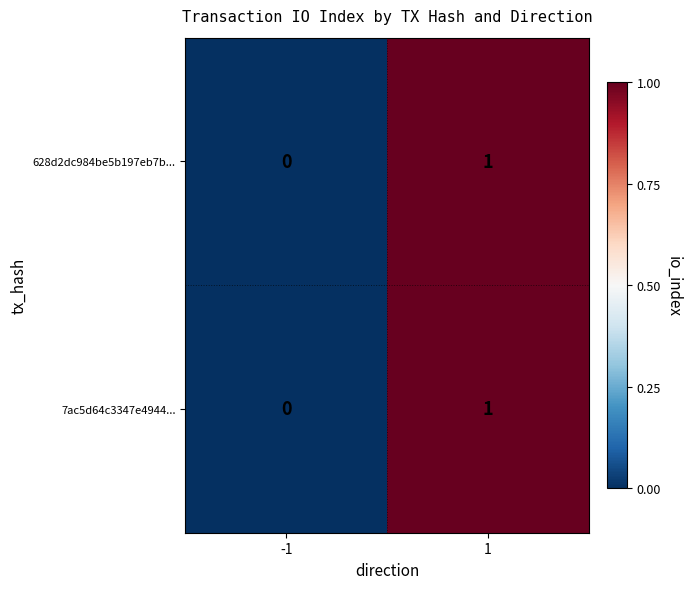

True or false: 628d2dc984be5b197eb7b... has a value of 1 at 1.

True